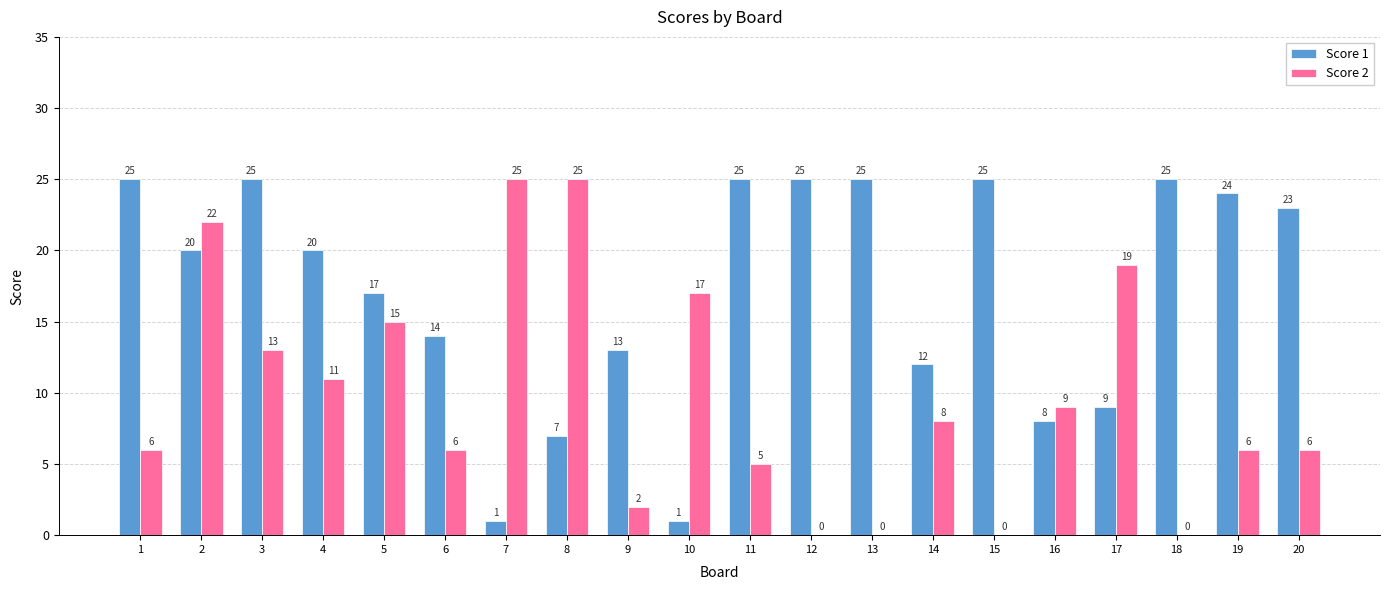

Is it true that Score 2 equals 25 at 8?

True